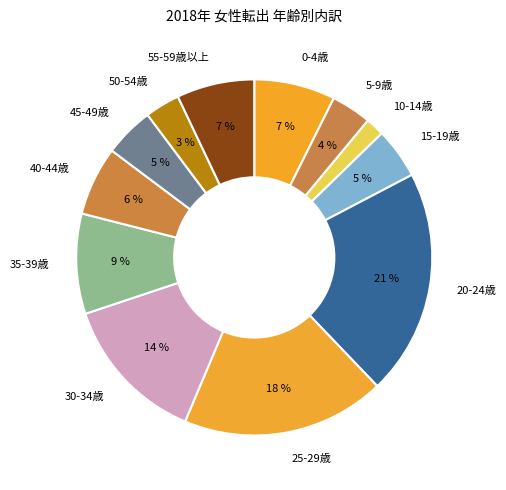

To the nearest percent, what percentage of the pie is 15-19歳?

5%